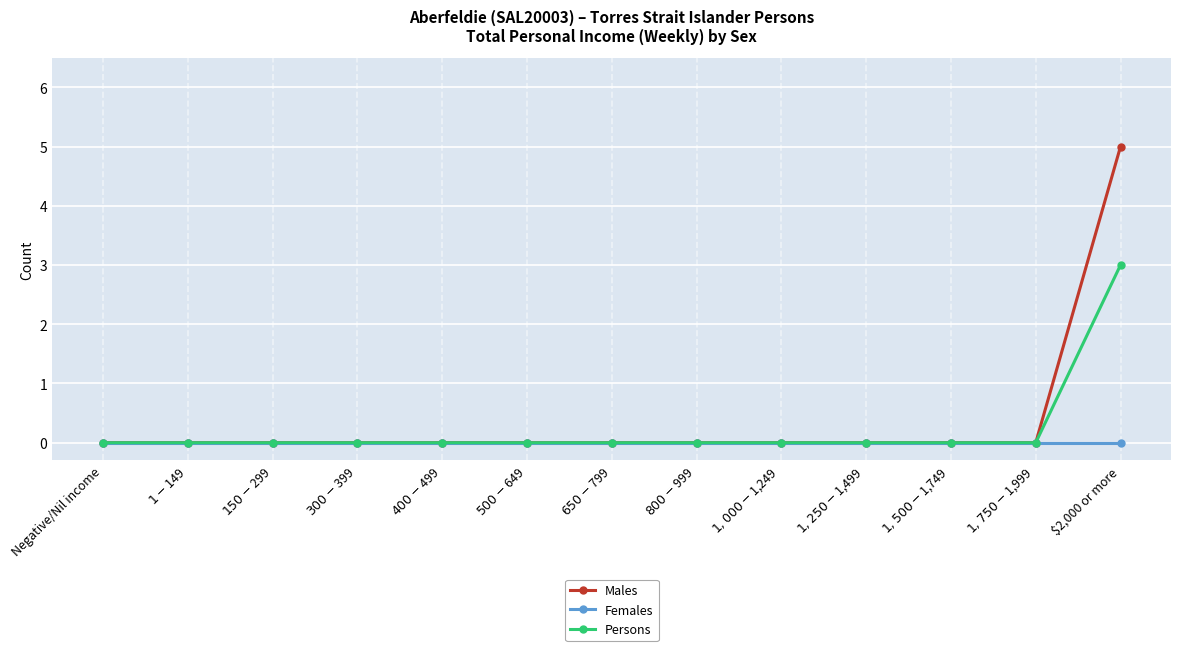

At which category is the sum across all series the highest?

$2,000 or more